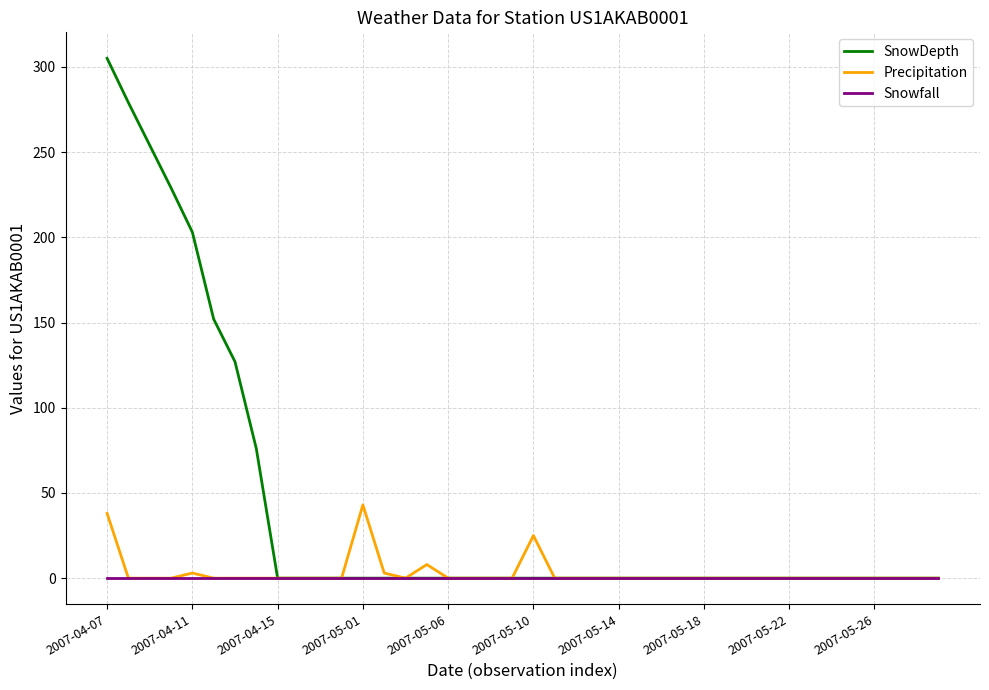

Is this an area chart (filled region under the line)?

No